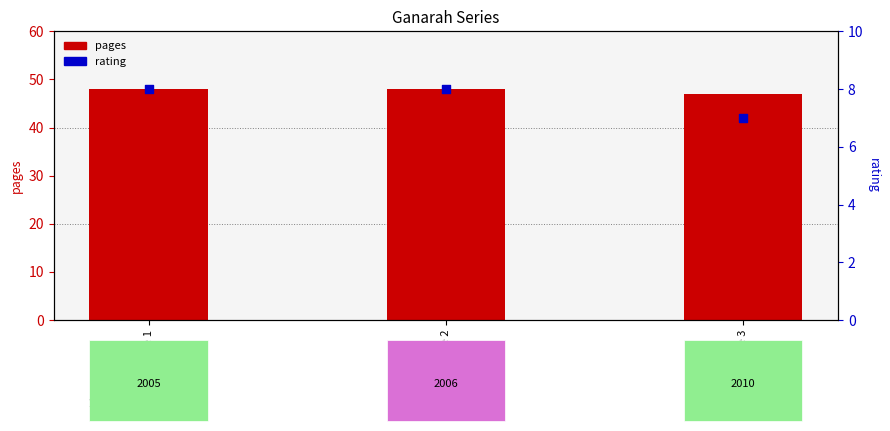

What are all the series names shown in the legend?

pages, rating